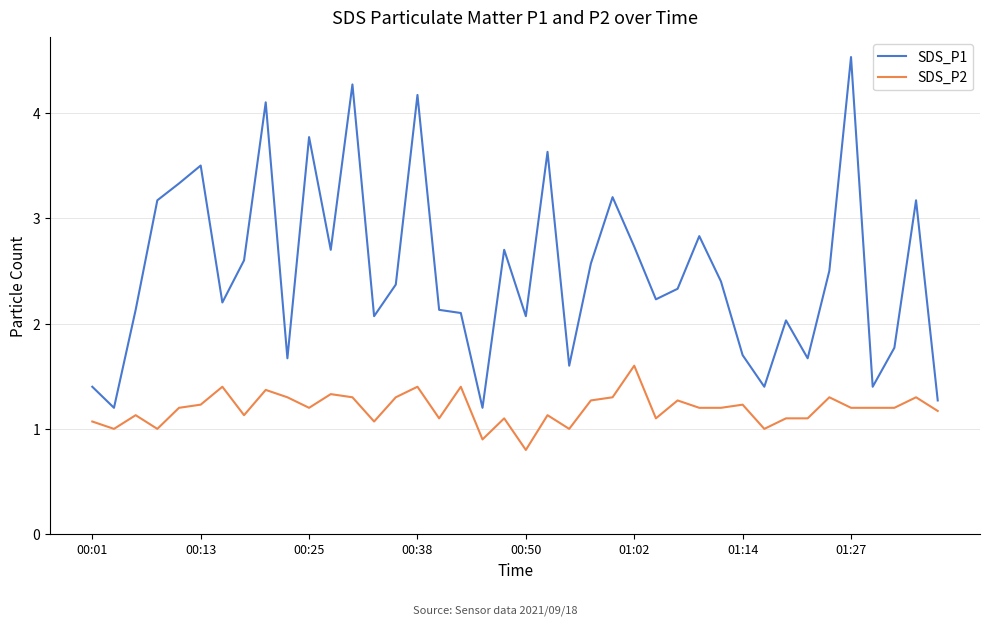

True or false: SDS_P1 and SDS_P2 intersect in this chart.

False